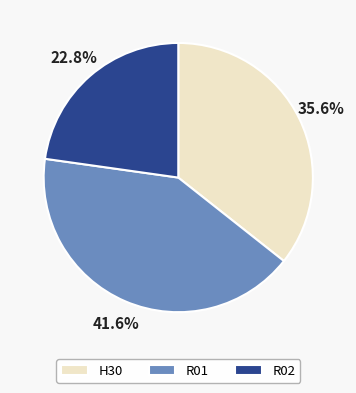

Which category has the biggest portion of the pie?

R01